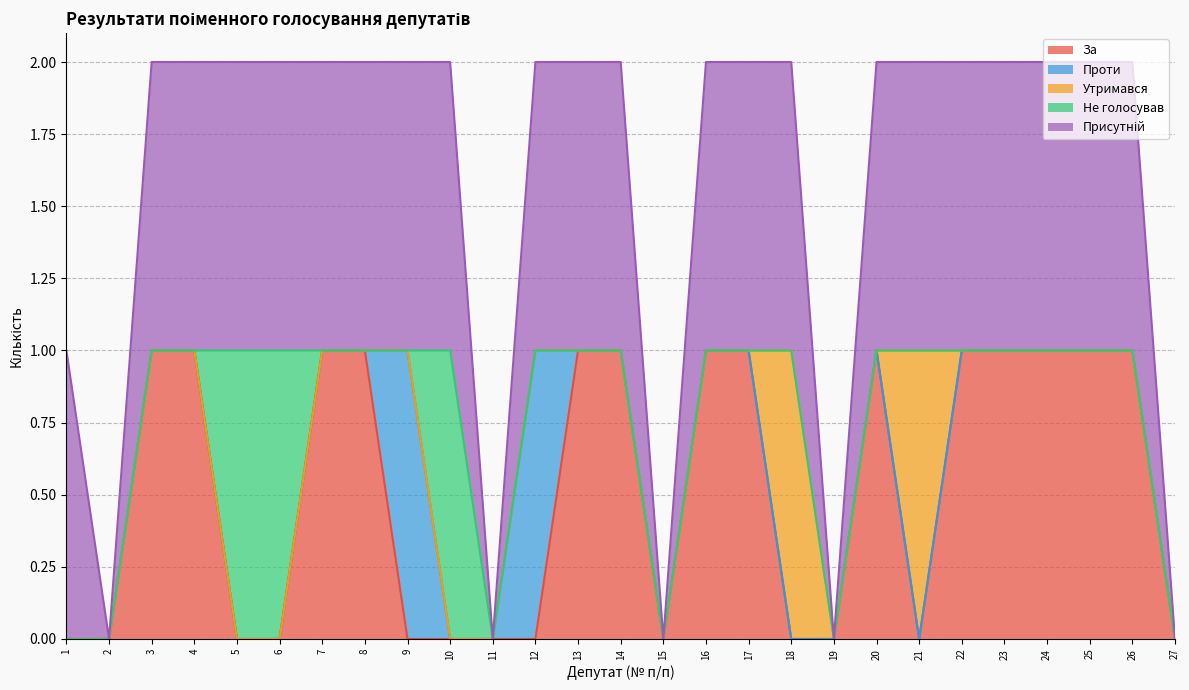

True or false: Утримався has a value of 0 at 23.

False